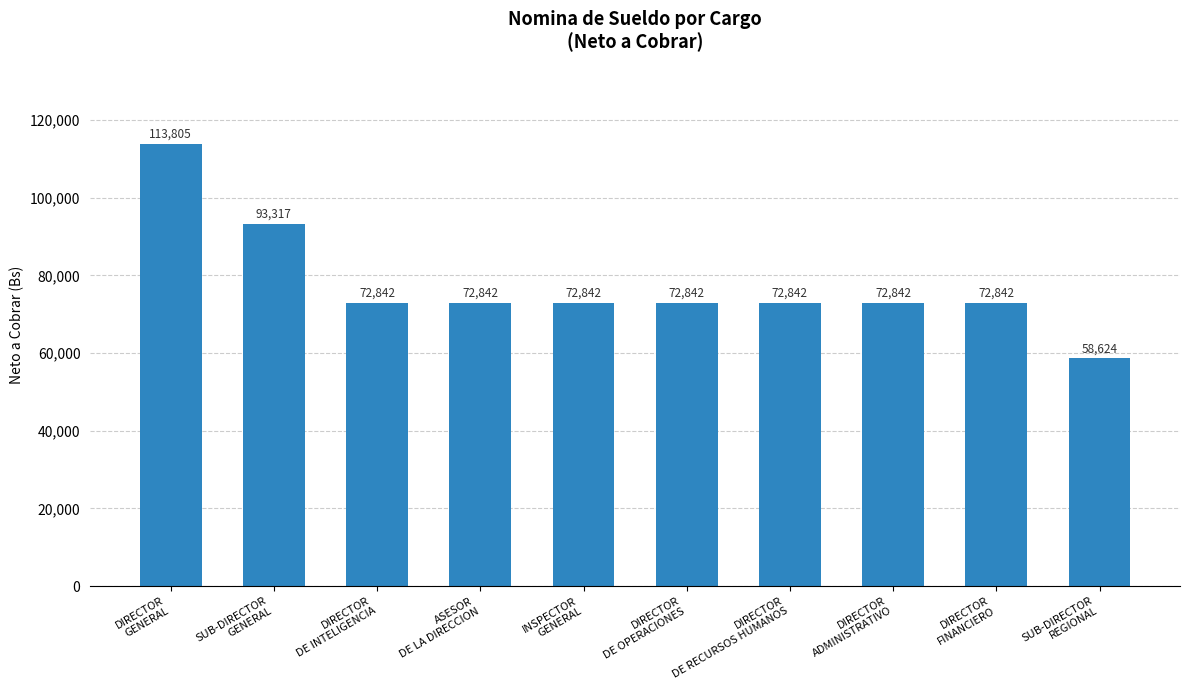

How many values are below 72842?

1